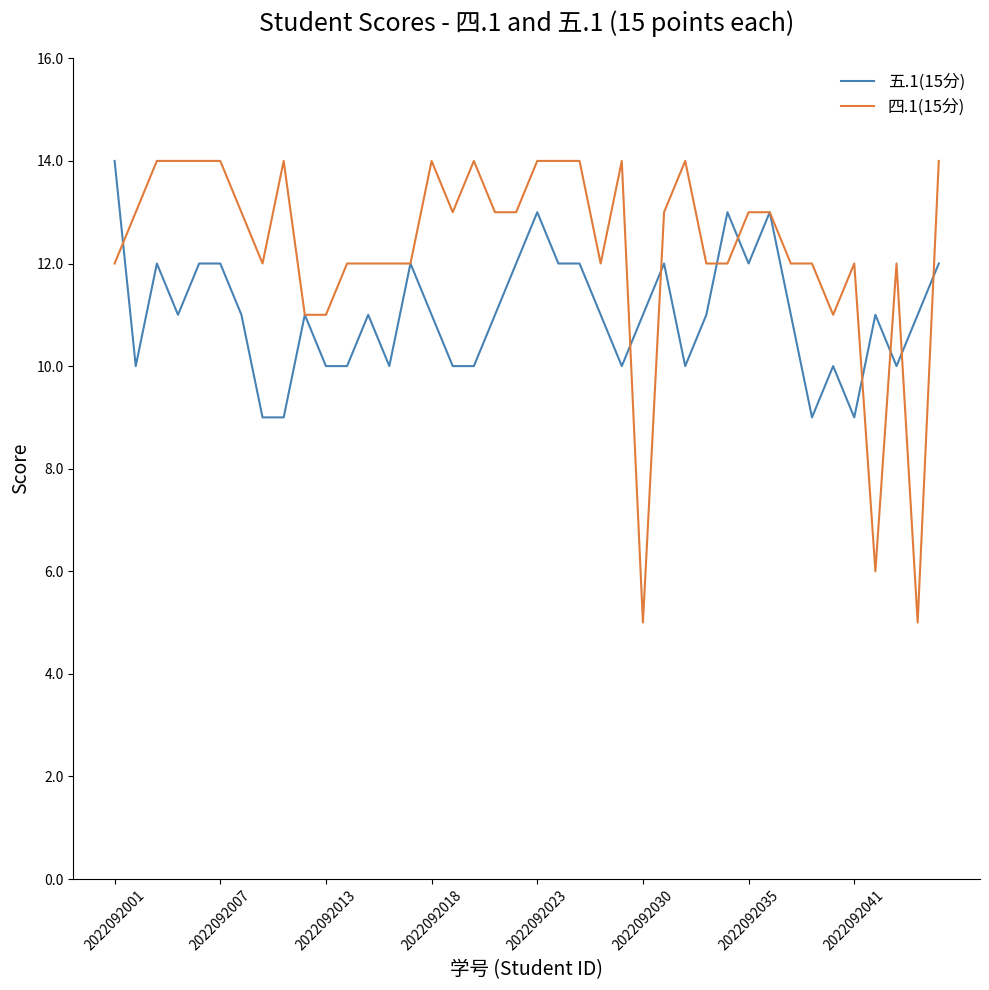

After their last crossing, which series has the higher values: 四.1(15分) or 五.1(15分)?

四.1(15分)